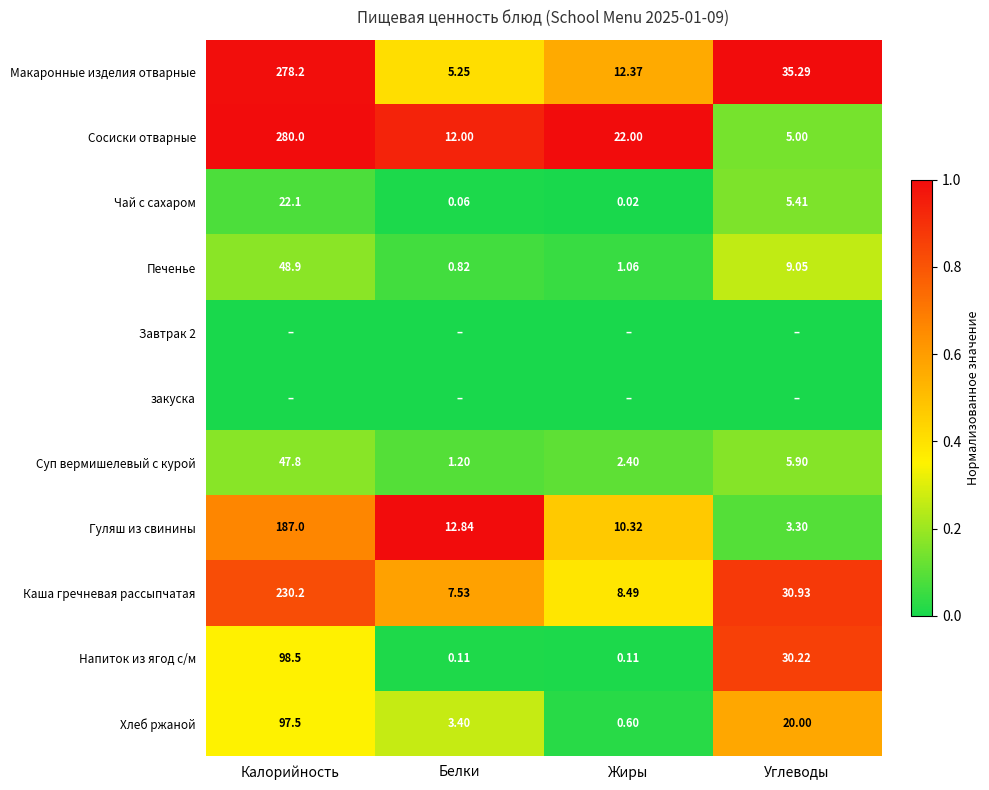

Is the value of Макаронные изделия отварные at Калорийность greater than the value of Чай с сахаром at Углеводы?

Yes